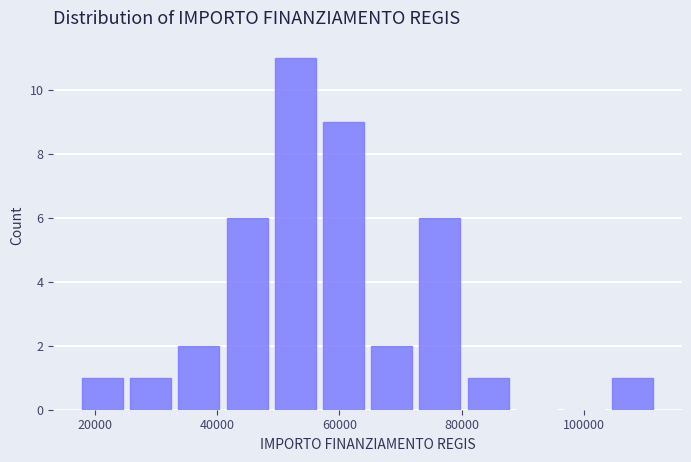

Read against the x-axis, roughly where is the centre of the tallest bar?

52000